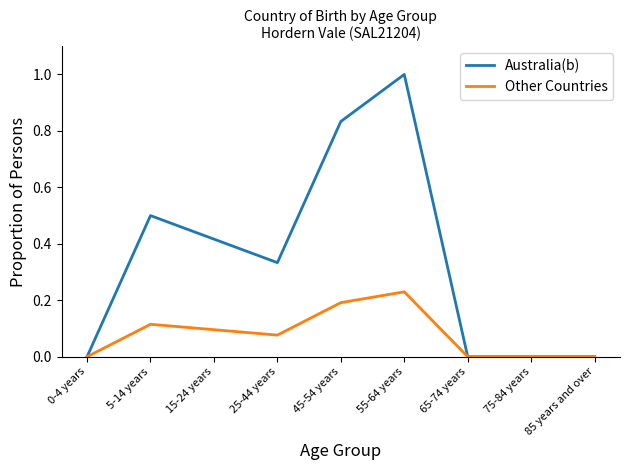

Count the Other Countries values in the range 0 to 1.

9